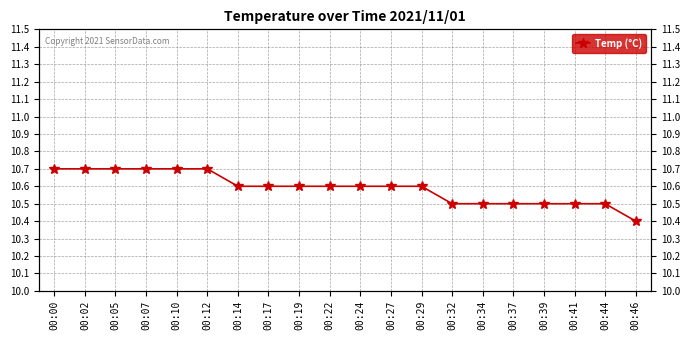

Is it true that the value at 00:00 is 3.8?

False